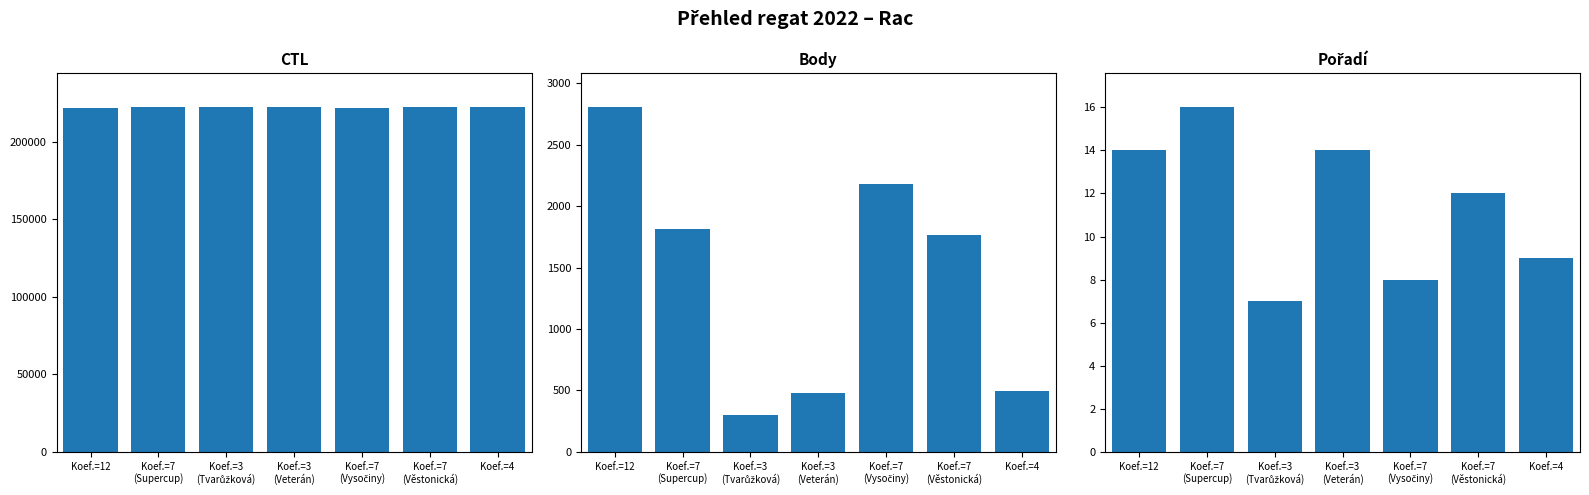

At which label does Body reach its peak?

Koef.=12